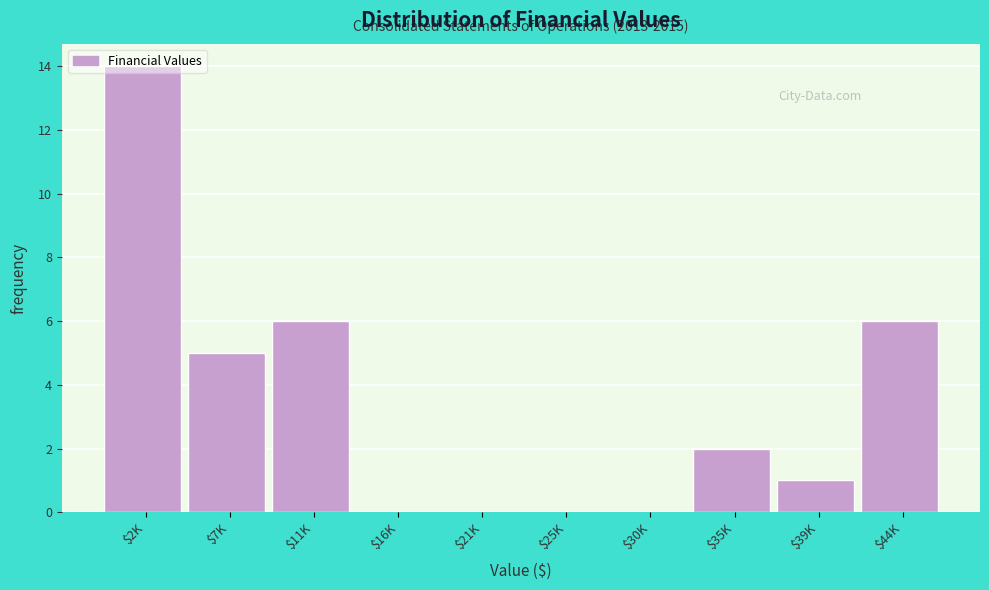

Is it true that the value at $16K is 0?

True